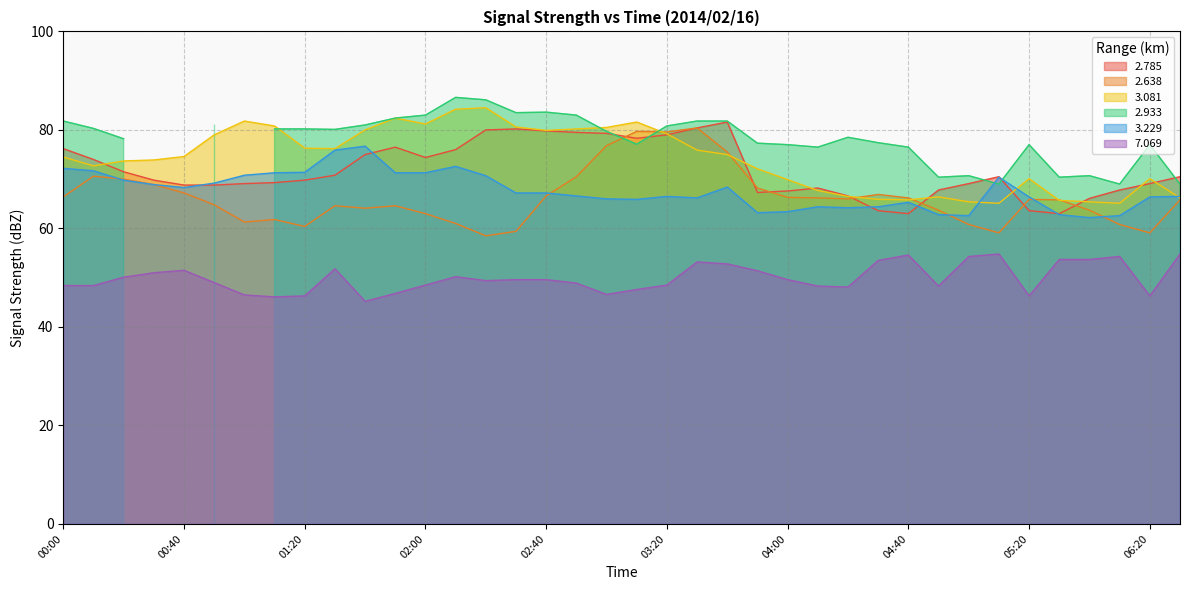

True or false: 2.785 has more than 0 points higher than both neighbors.

True